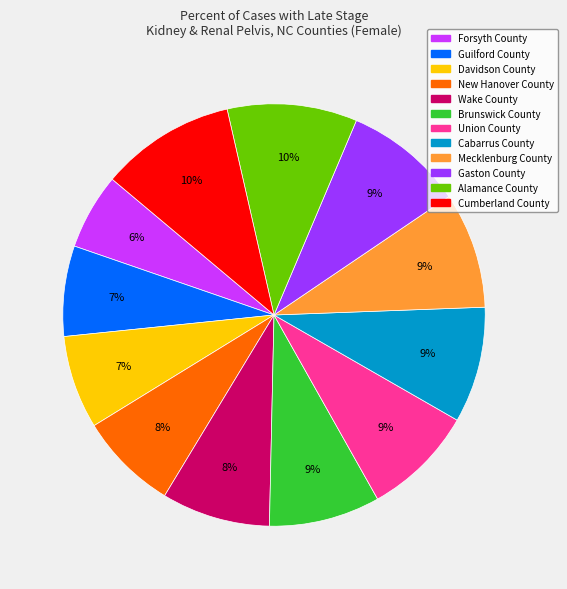

Does Wake County represent more than half of the total?

No